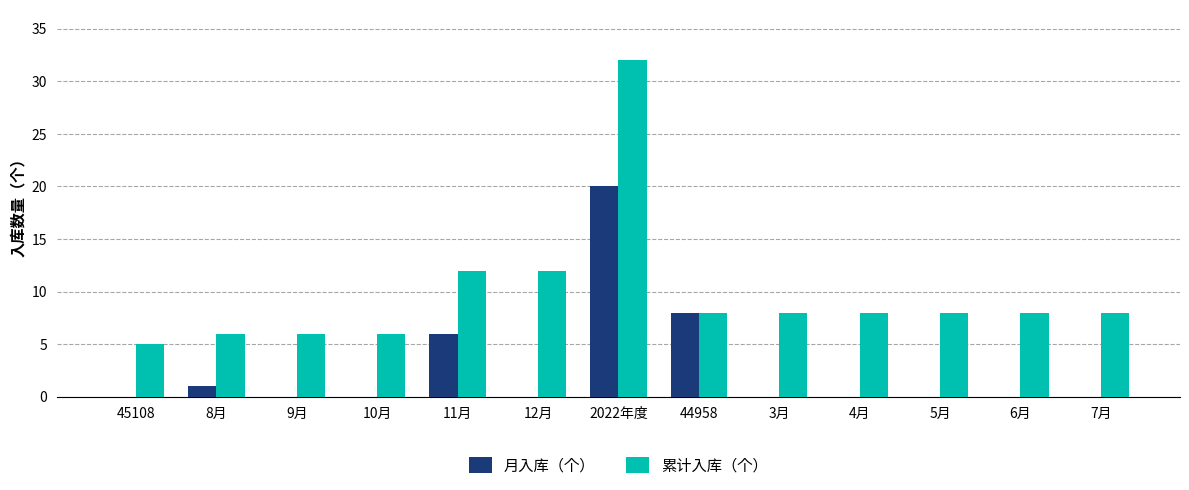

What is the greatest value displayed?

32